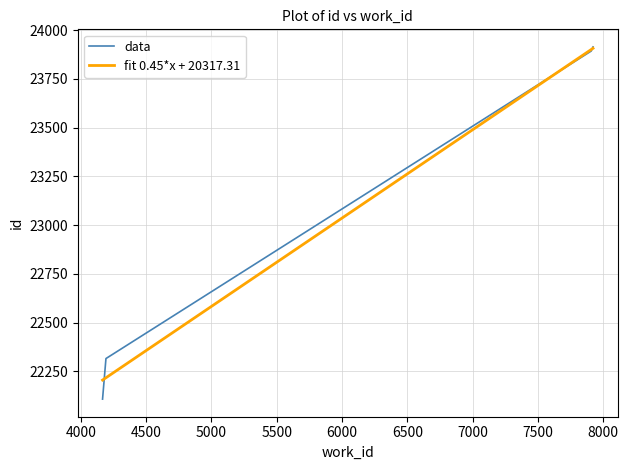

Which has a higher value, 7907 or 4167?

7907